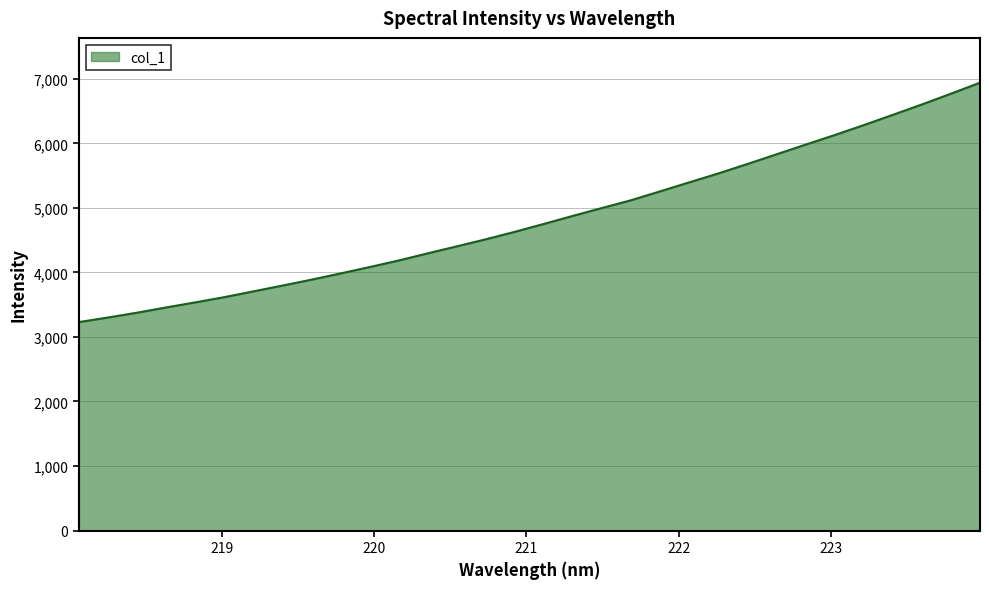

What is the sum of all values?

154592.4